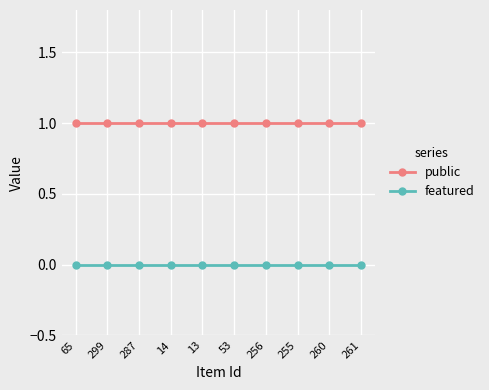

Which category has the highest value across all series?

65